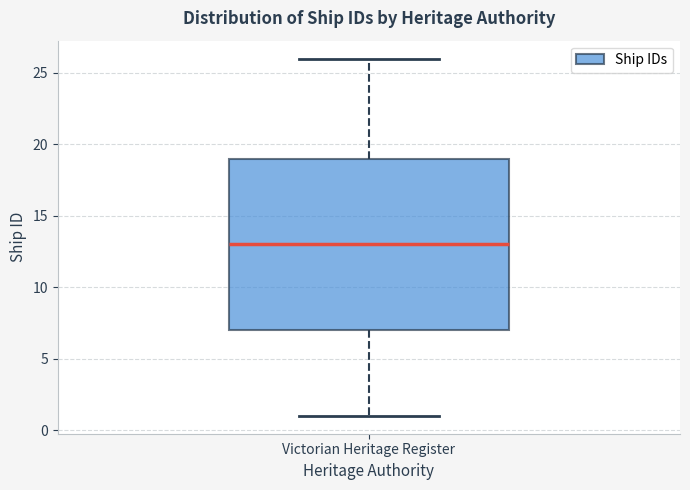

Where does the upper whisker of the box for Victorian Heritage Register end on the y-axis? The values are not printed on the chart, so give them approximately, as read against the axis.

26